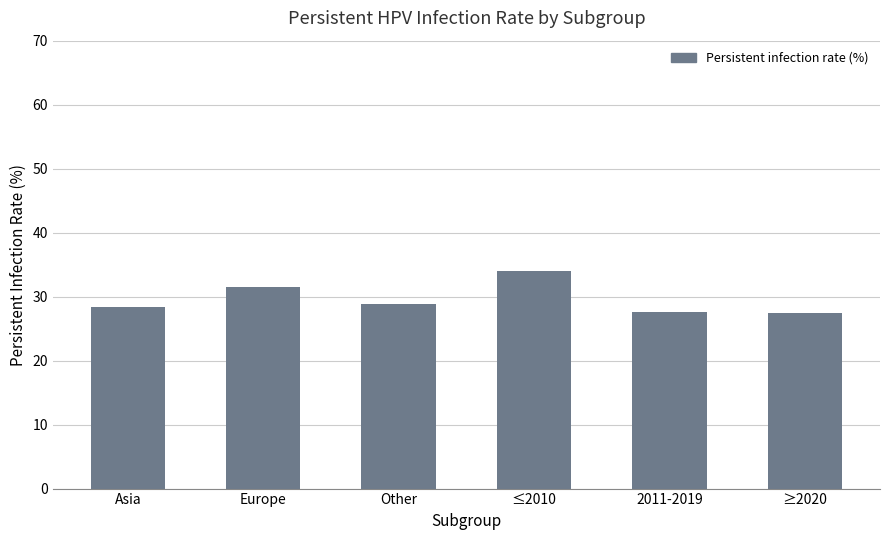

Count the number of values greater than 28.

4